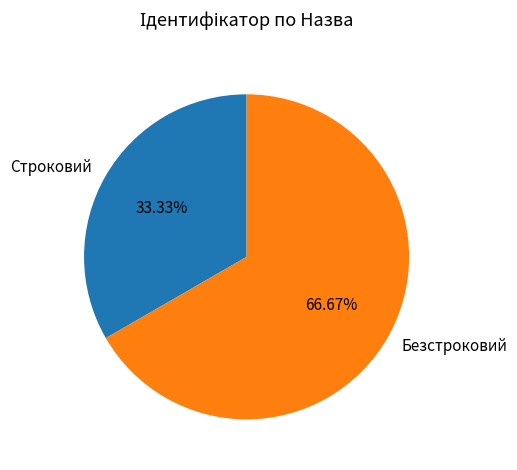

How much of the chart is everything except Строковий?

66.7%